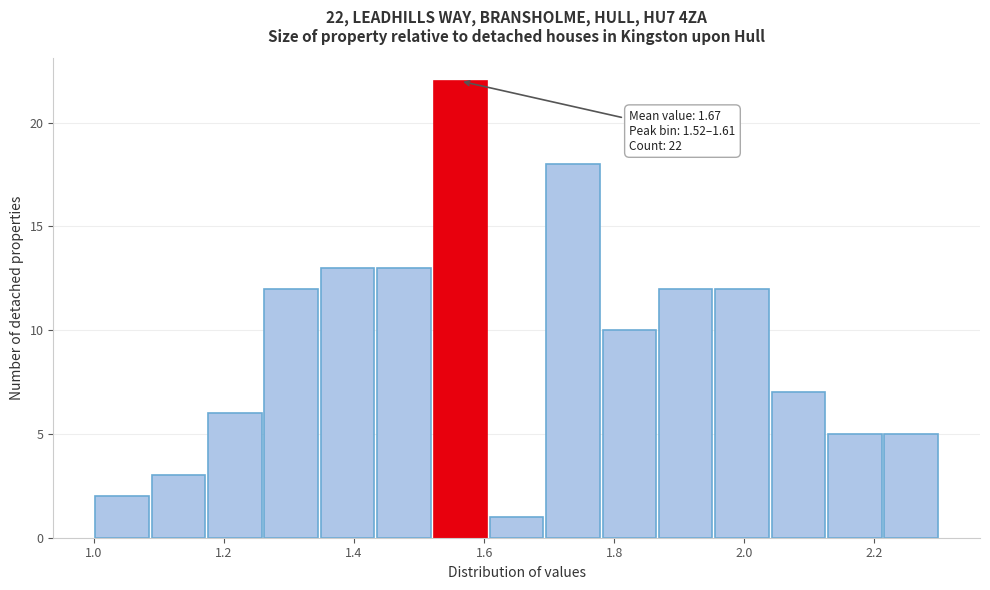

Which range on the x-axis has the tallest bar?

1.52 to 1.60